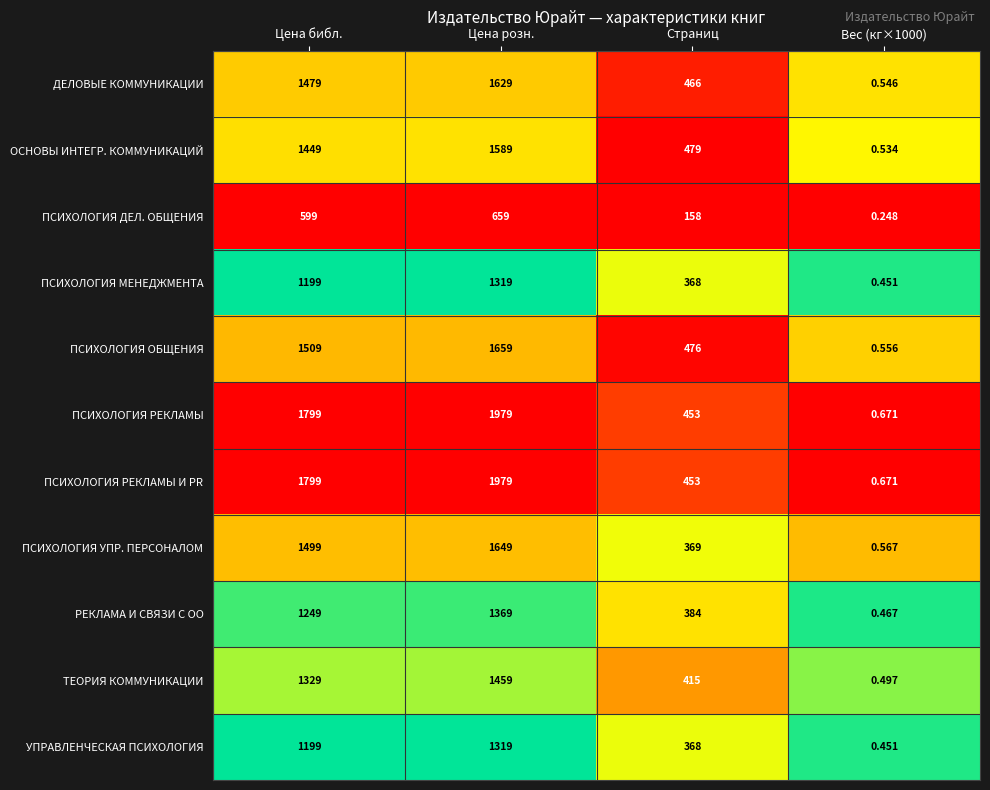

Which category has the lowest value across all series?

Вес (кг×1000)